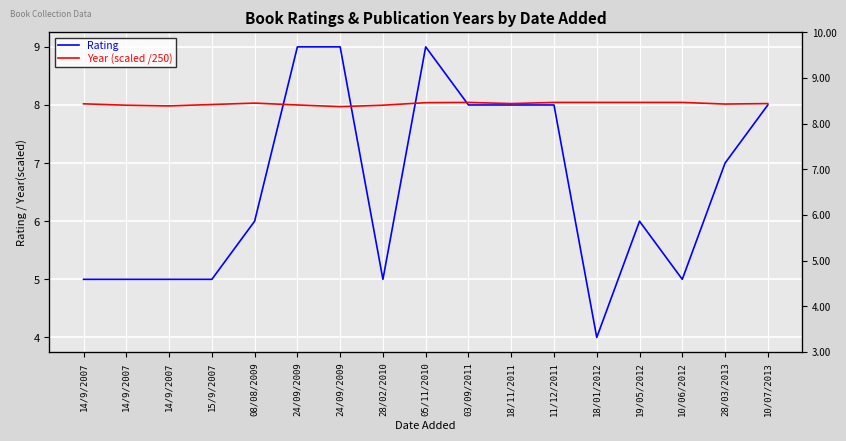

Reading right to left, list all the values displayed in this chart.

Rating: 8.0	7.0	5.0	6.0	4.0	8.0	8.0	8.0	9.0	5.0	9.0	9.0	6.0	5.0	5.0	5.0	5.0
Year (scaled /250): 8.0	8.0	8.0	8.0	8.0	8.0	8.0	8.0	8.0	8.0	8.0	8.0	8.0	8.0	8.0	8.0	8.0